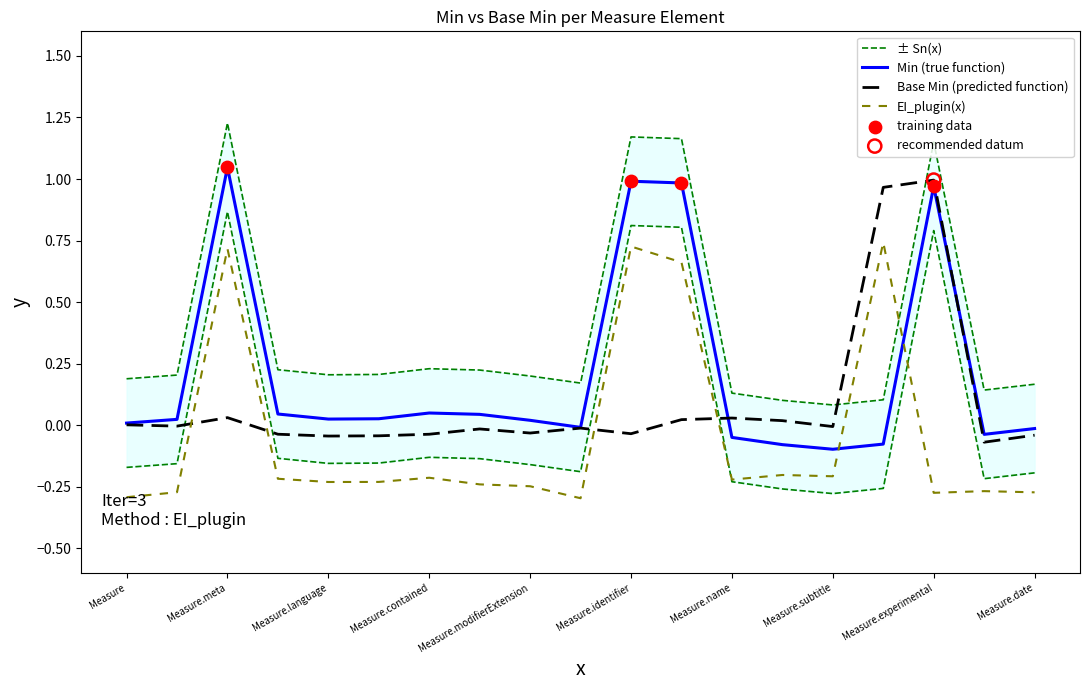

What is the total value across all series at Measure.meta?

1.3